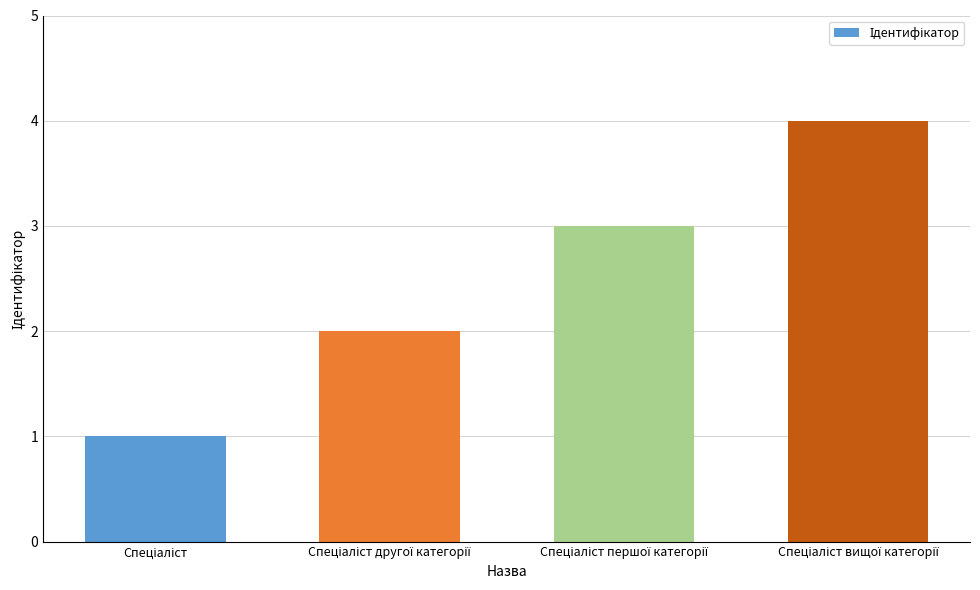

Are the bars horizontal?

No